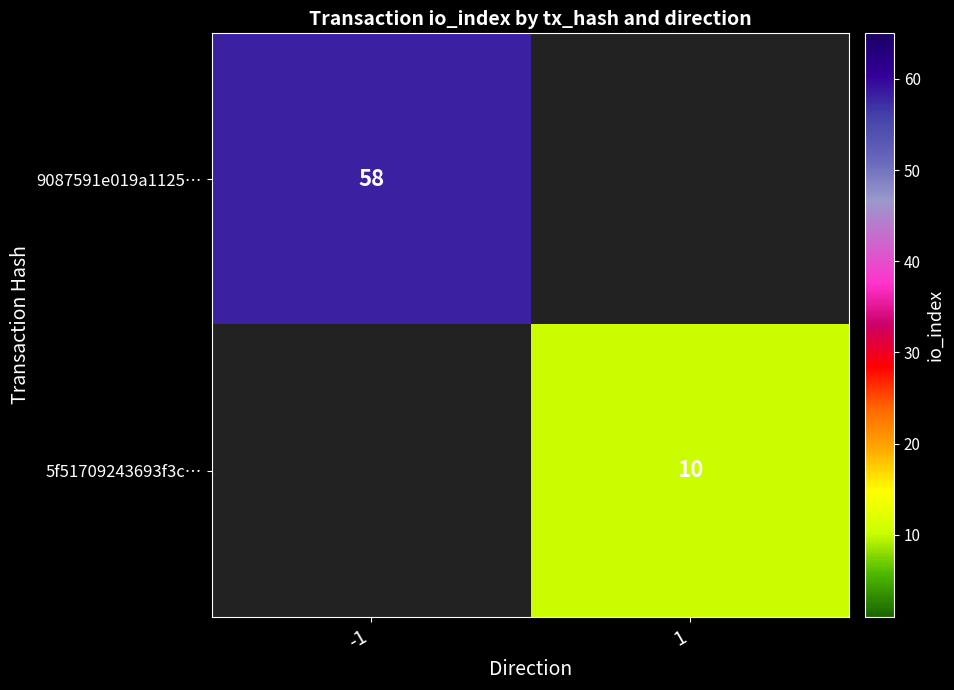

Is it true that 5f51709243693f3c… equals 10 at 1?

True